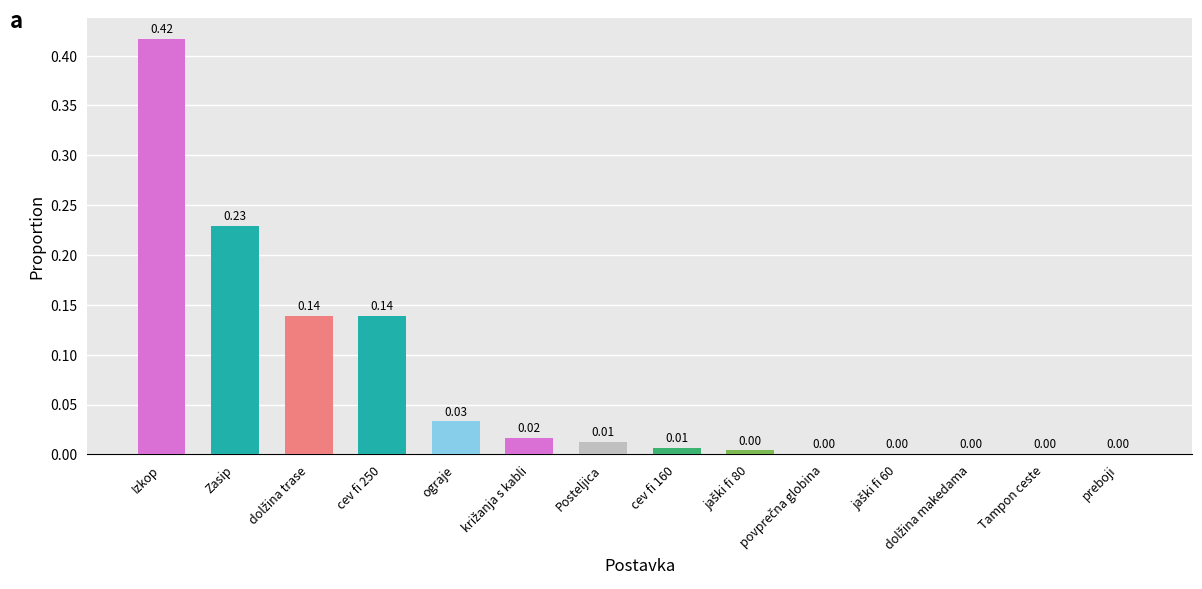

True or false: the data shows 0.3 at Izkop.

False